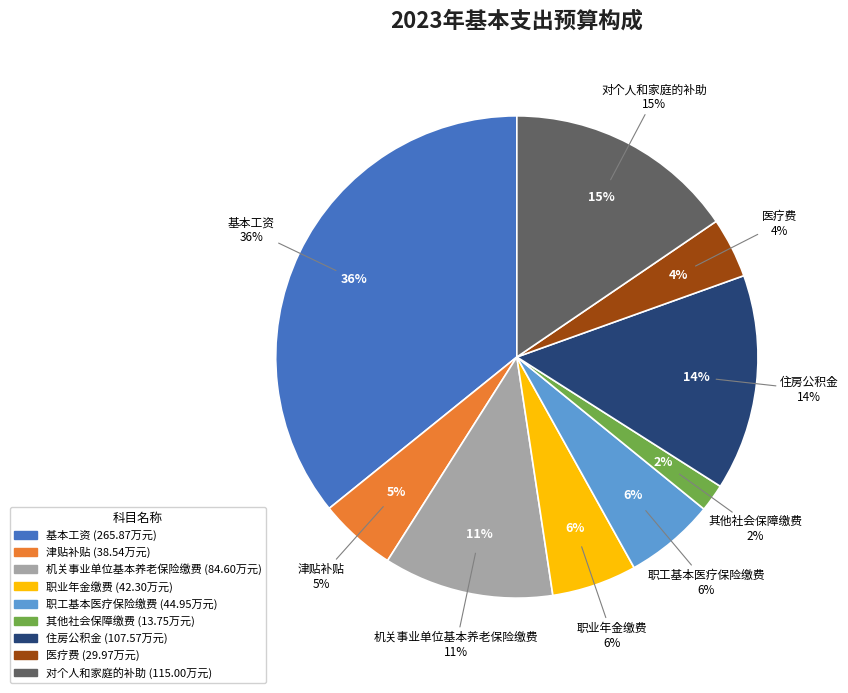

To the nearest percent, what is the difference between the 医疗费 and 职工基本医疗保险缴费 slice percentages?

2%